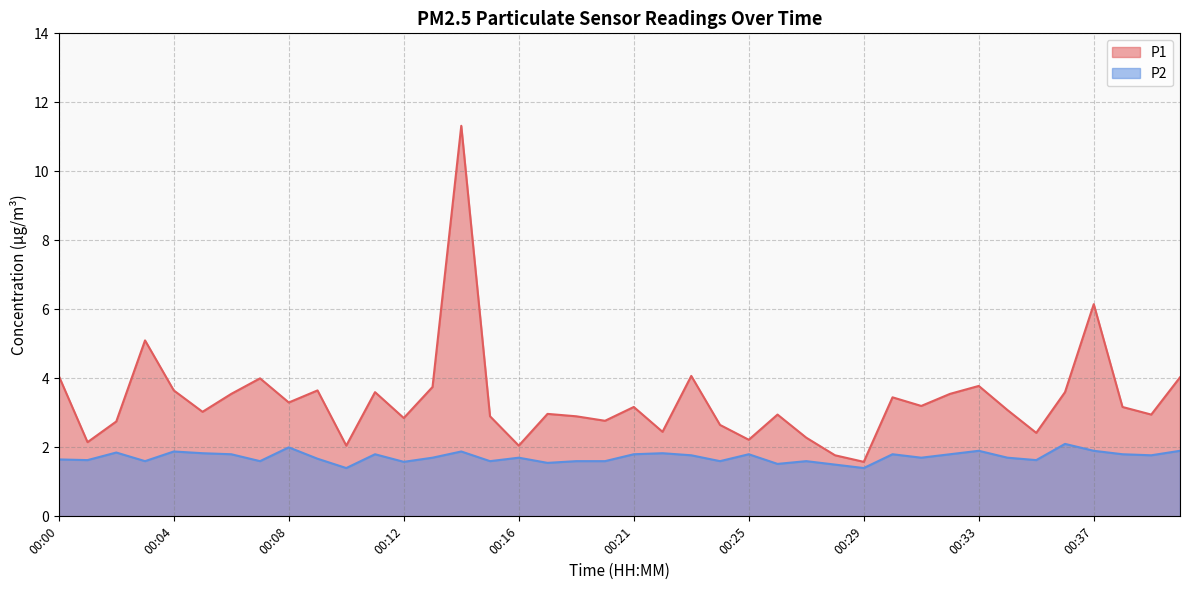

Which series has the largest total across all categories?

P1